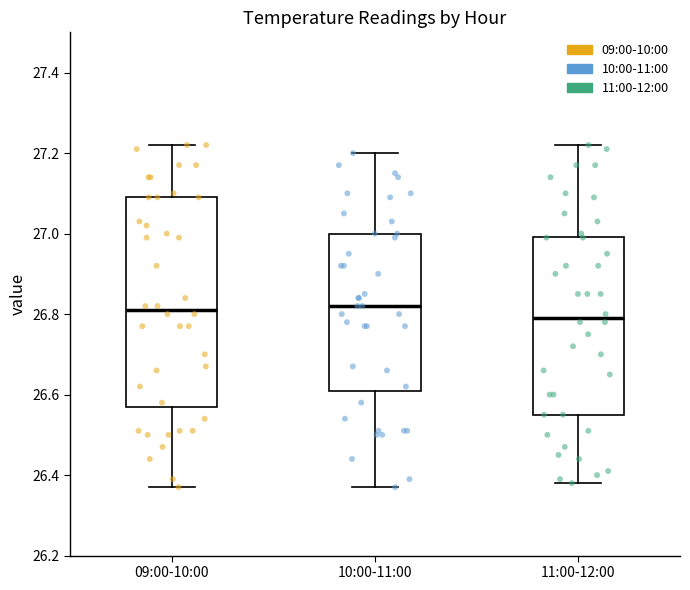

Reading left to right, read every box against the y-axis: the position of its median line, the range the box covers, and the ends of its whiskers. The values are not printed on the chart, so give them approximately, as read against the axis.

09:00-10:00: median 26.82, box 26.58 to 27.10, whiskers 26.38 to 27.22
10:00-11:00: median 26.82, box 26.62 to 27.00, whiskers 26.38 to 27.20
11:00-12:00: median 26.80, box 26.56 to 27.00, whiskers 26.38 to 27.22